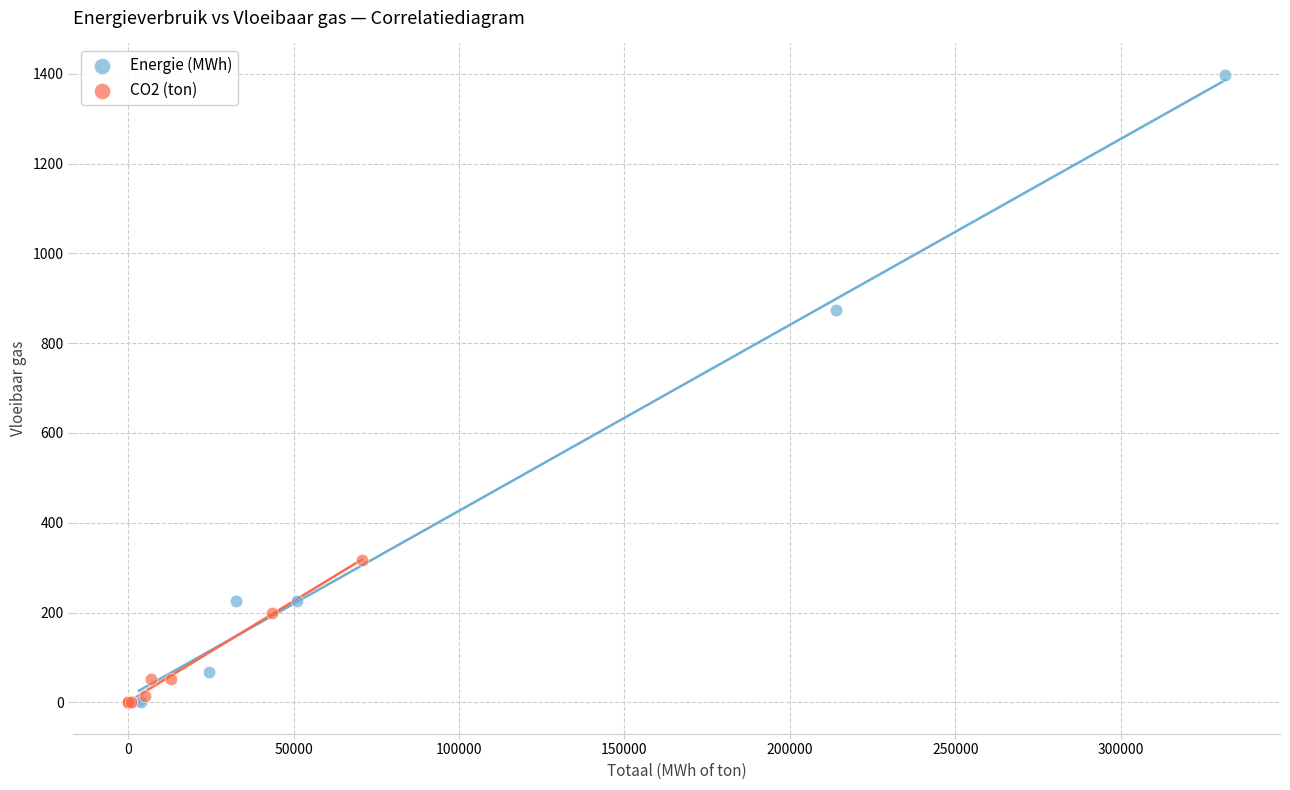

Which series has the widest spread of Y values?

Energie (MWh)